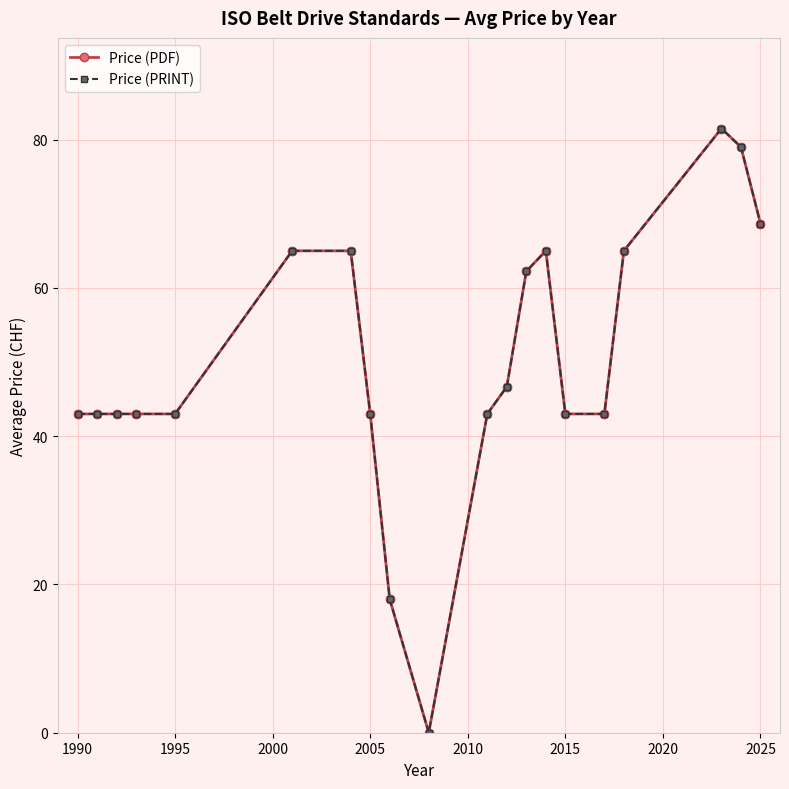

Is this an area chart (filled region under the line)?

No